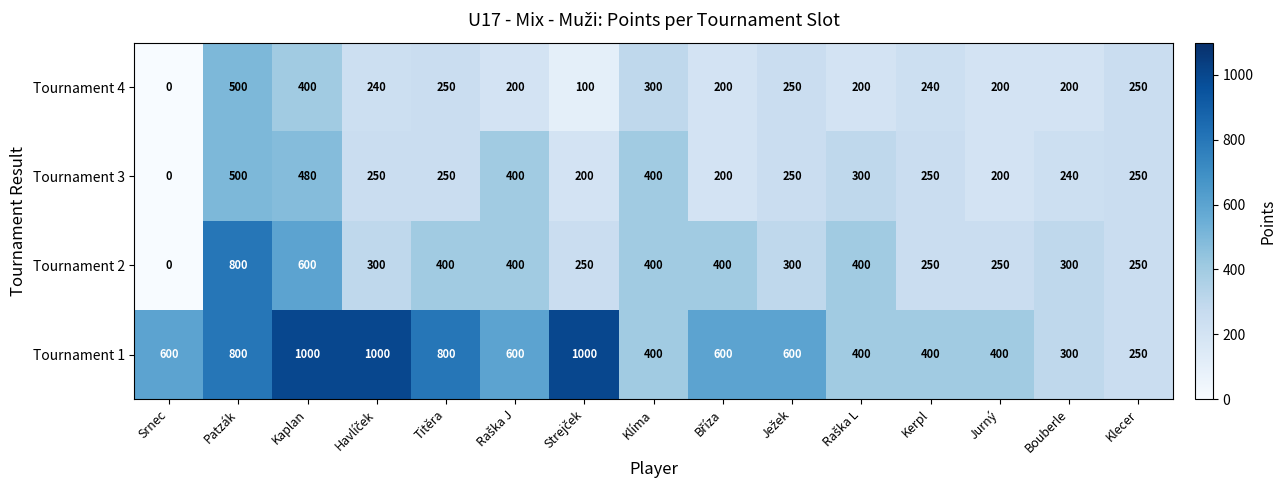

What is the minimum value for Tournament 1?

250